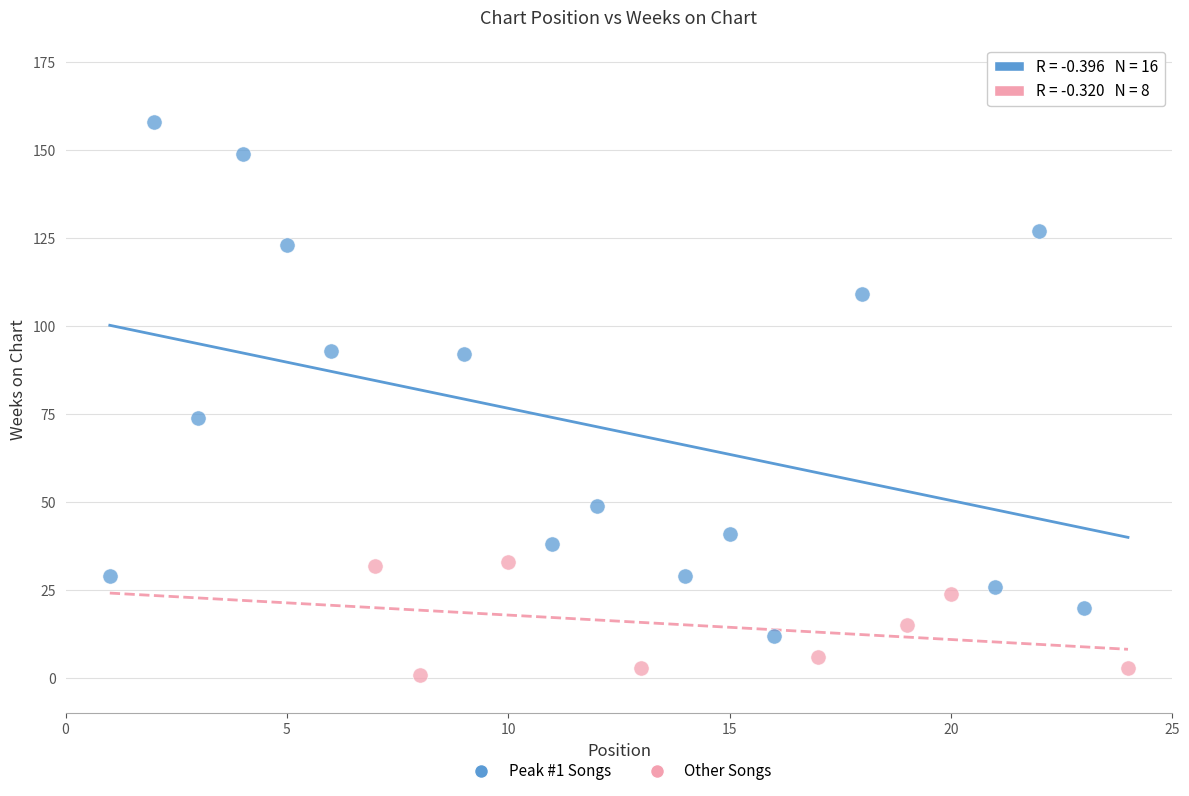

Which series reaches the maximum Y coordinate?

Peak #1 Songs